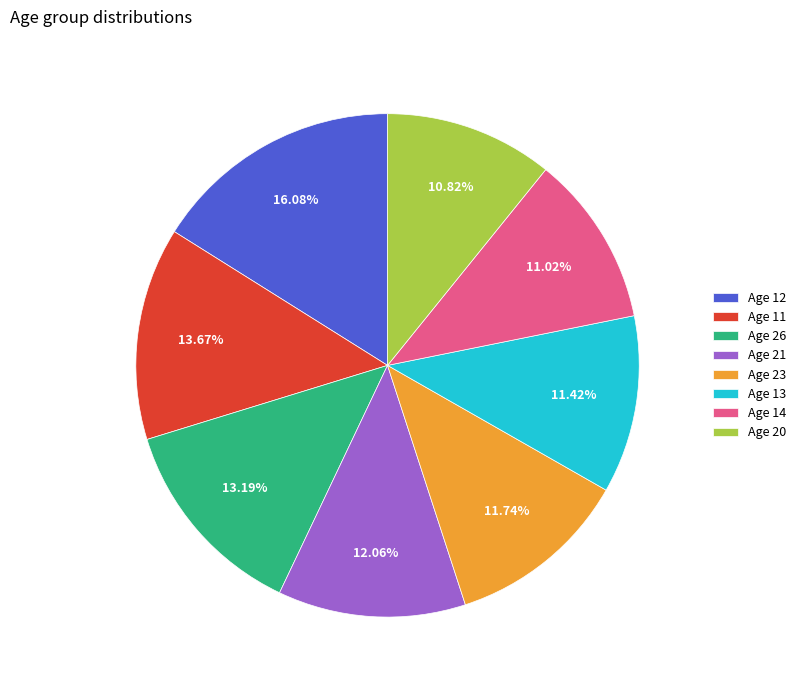

Does any single category account for the majority?

No